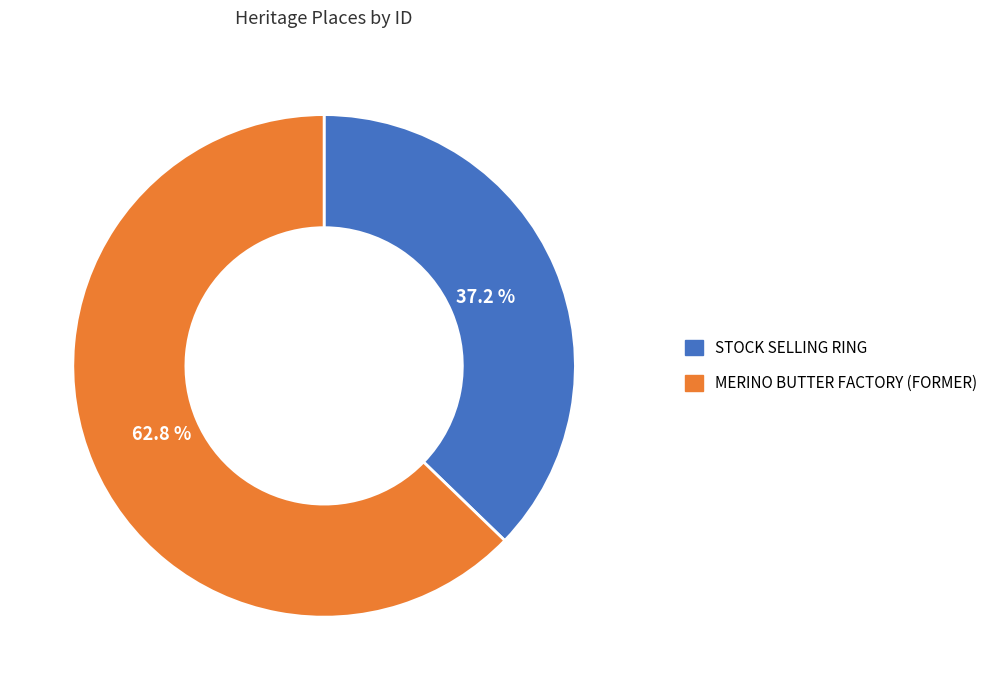

Which category accounts for the majority?

MERINO BUTTER FACTORY (FORMER)